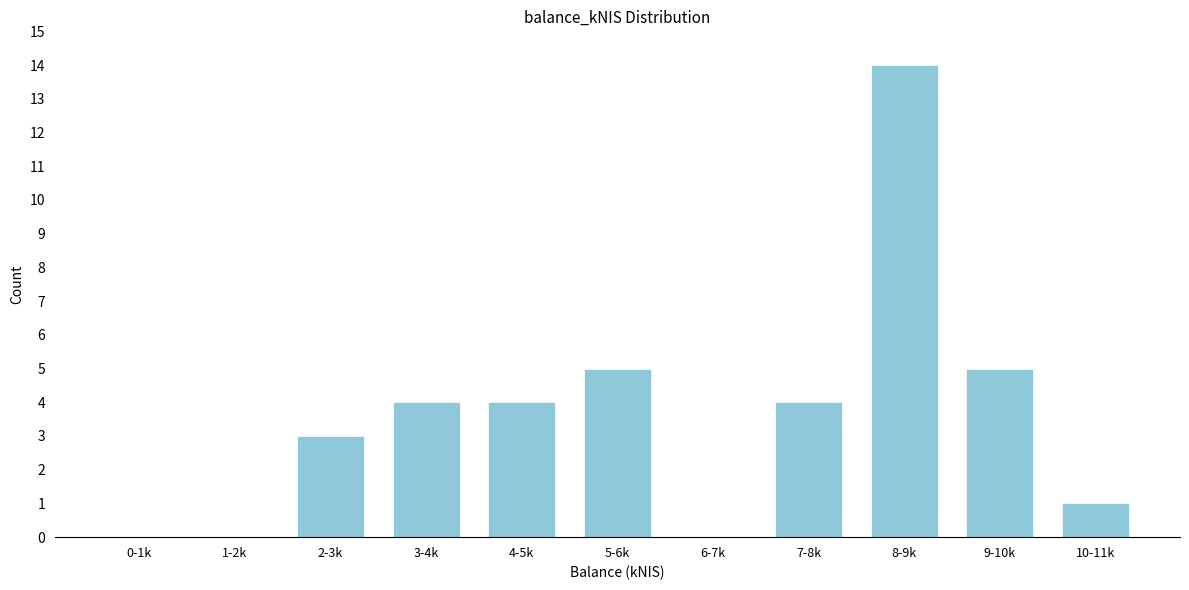

Reading right to left, transcribe all the data shown in this chart.

10-11k=1	9-10k=5	8-9k=14	7-8k=4	6-7k=0	5-6k=5	4-5k=4	3-4k=4	2-3k=3	1-2k=0	0-1k=0